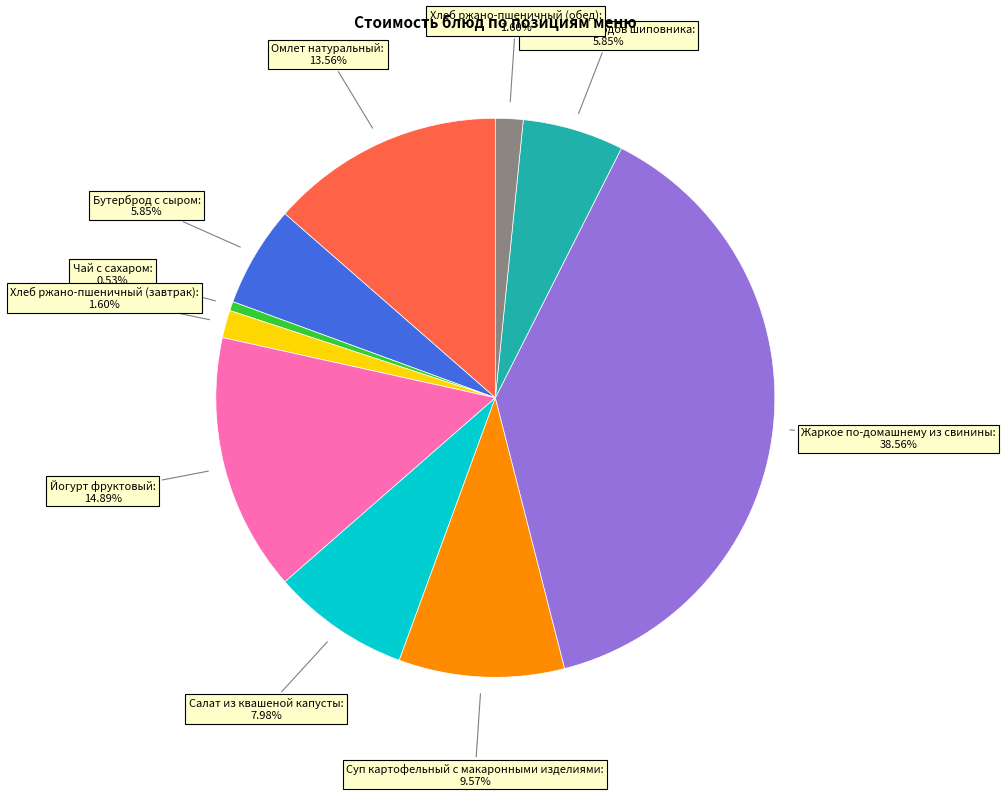

To the nearest percent, what is the difference between the Хлеб ржано-пшеничный (завтрак) and Чай с сахаром slice percentages?

1%